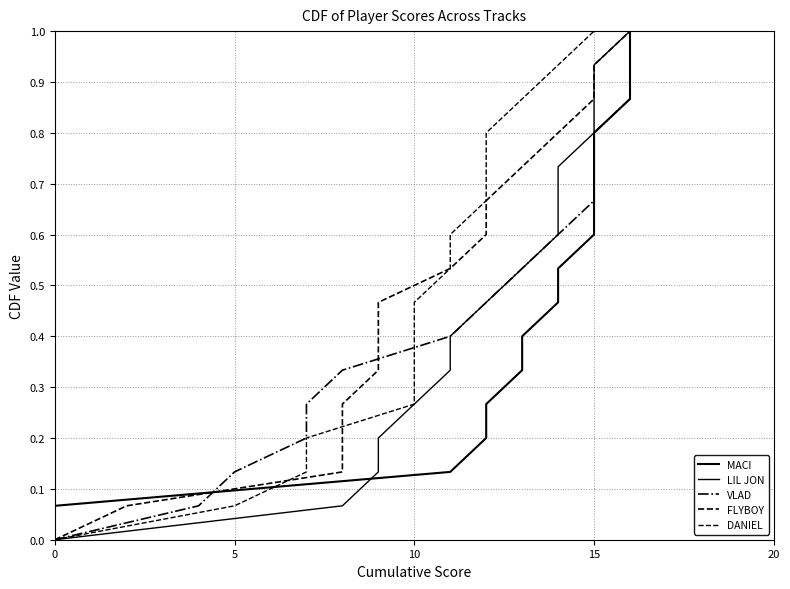

How many positive values does the MACI series have?

15